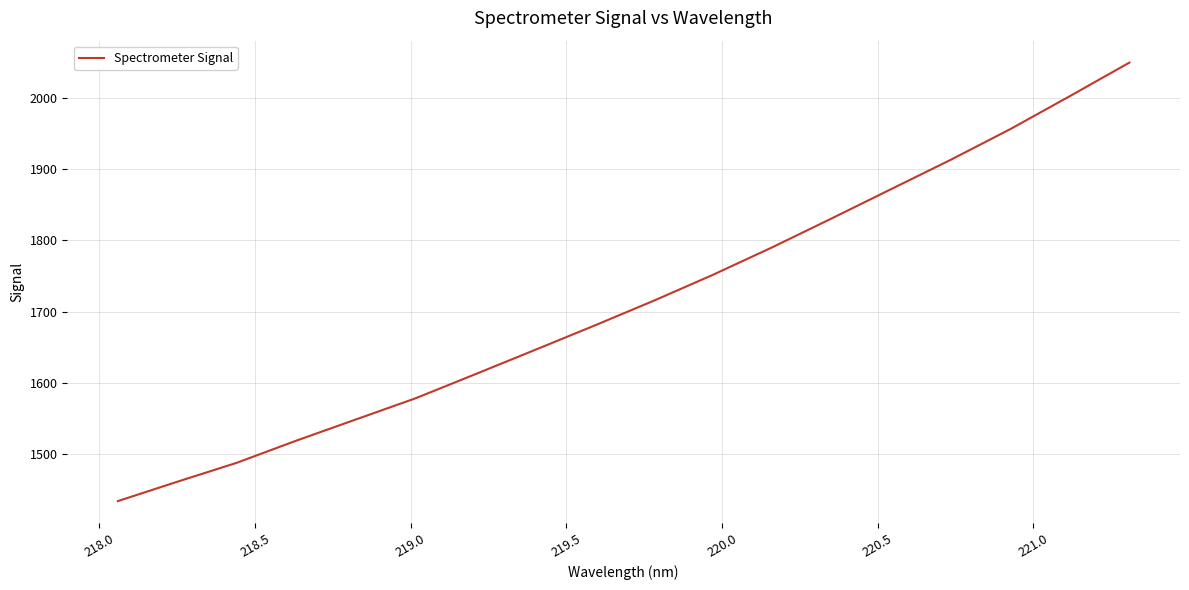

What is the difference between the maximum and minimum values?

615.8